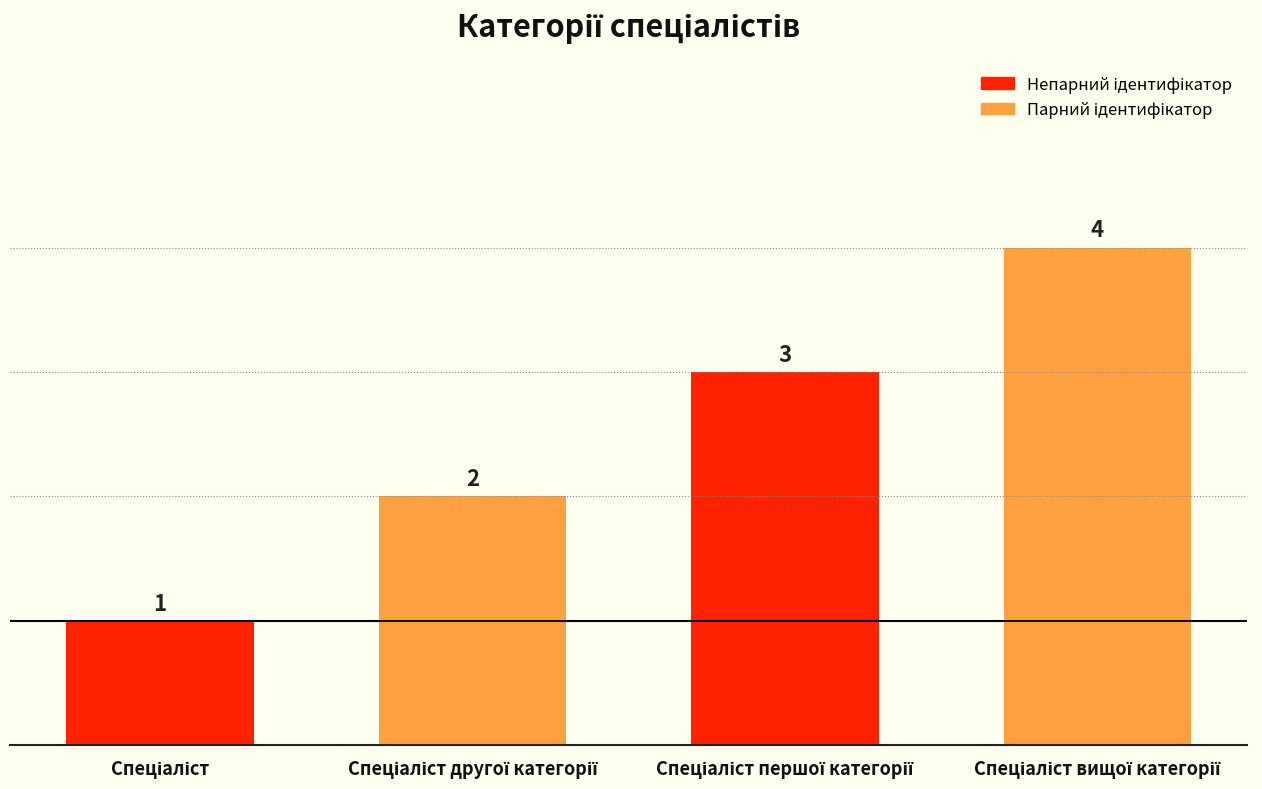

Are the bars horizontal?

No